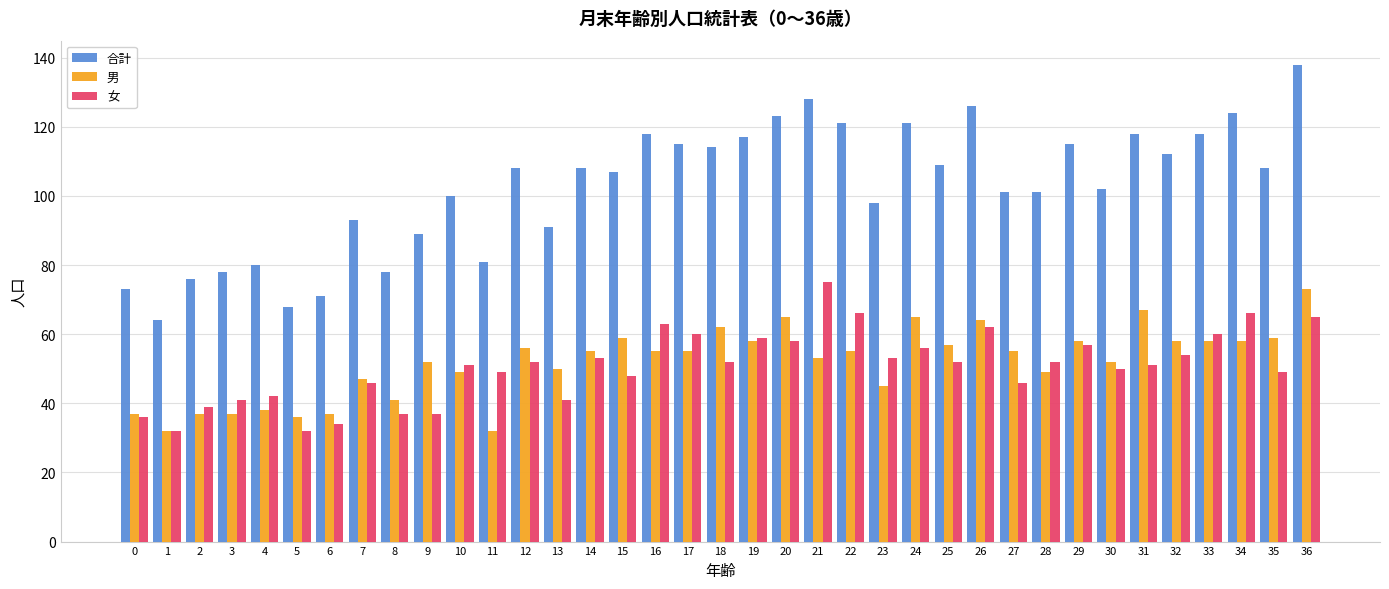

What is the value of the 女 bar at the 20th from the left?

59